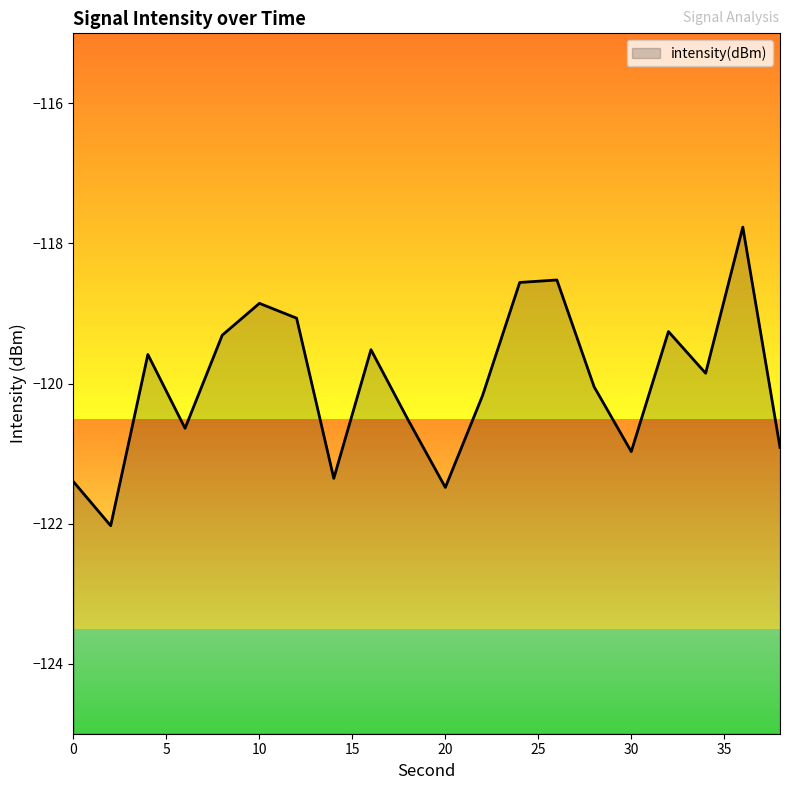

Reading right to left, transcribe all the data shown in this chart.

38=-120.9	36=-117.8	34=-119.9	32=-119.3	30=-121.0	28=-120.0	26=-118.5	24=-118.6	22=-120.2	20=-121.5	18=-120.5	16=-119.5	14=-121.4	12=-119.1	10=-118.9	8=-119.3	6=-120.6	4=-119.6	2=-122.0	0=-121.4